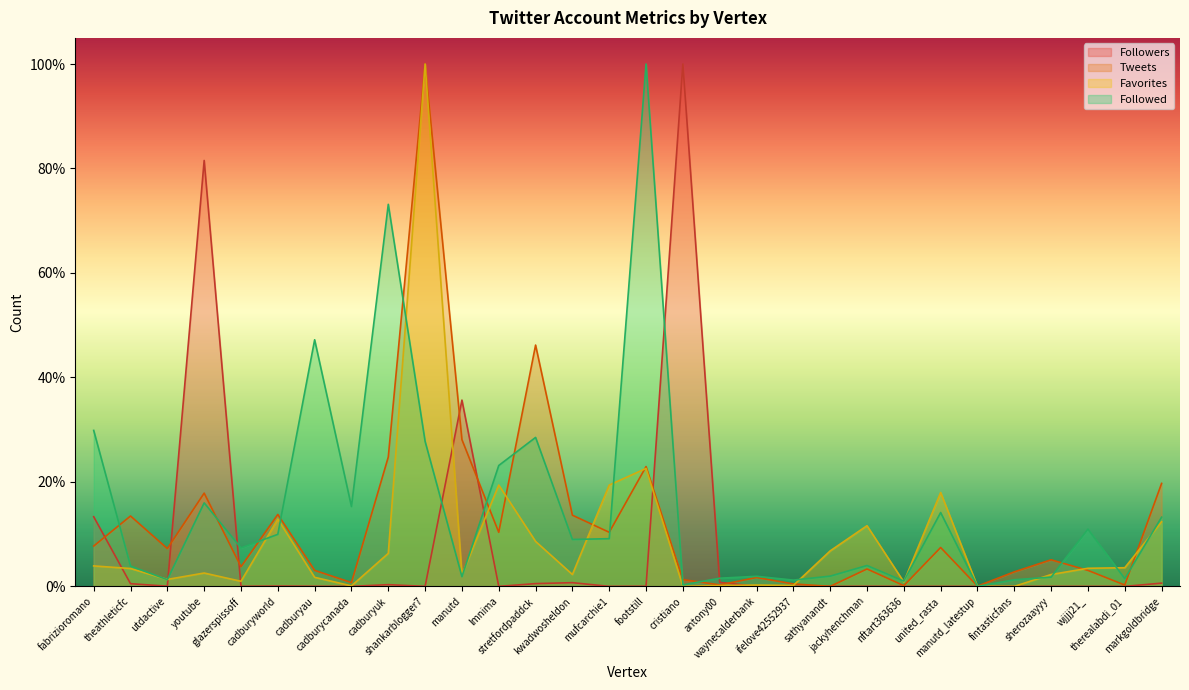

The value of Followers at markgoldbridge is 0.0. True or false?

True